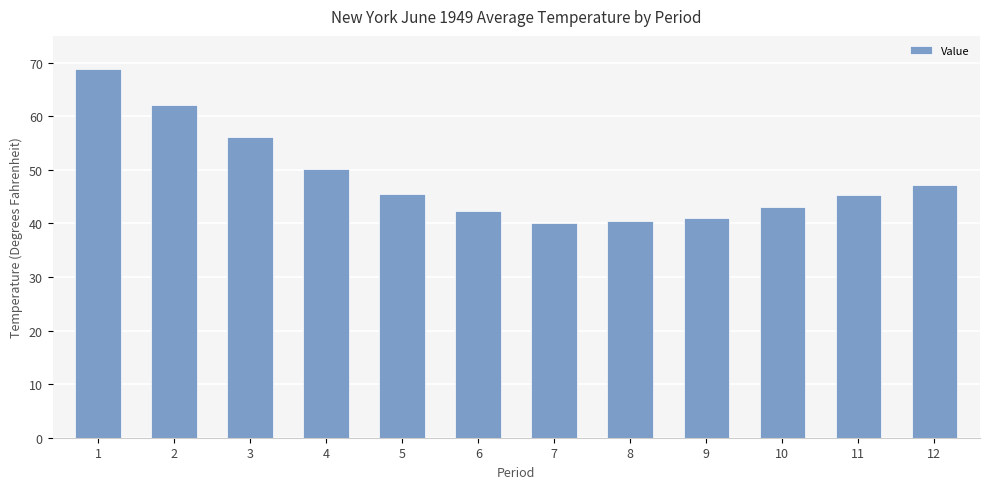

Where is the data nearest to the value 54?

3